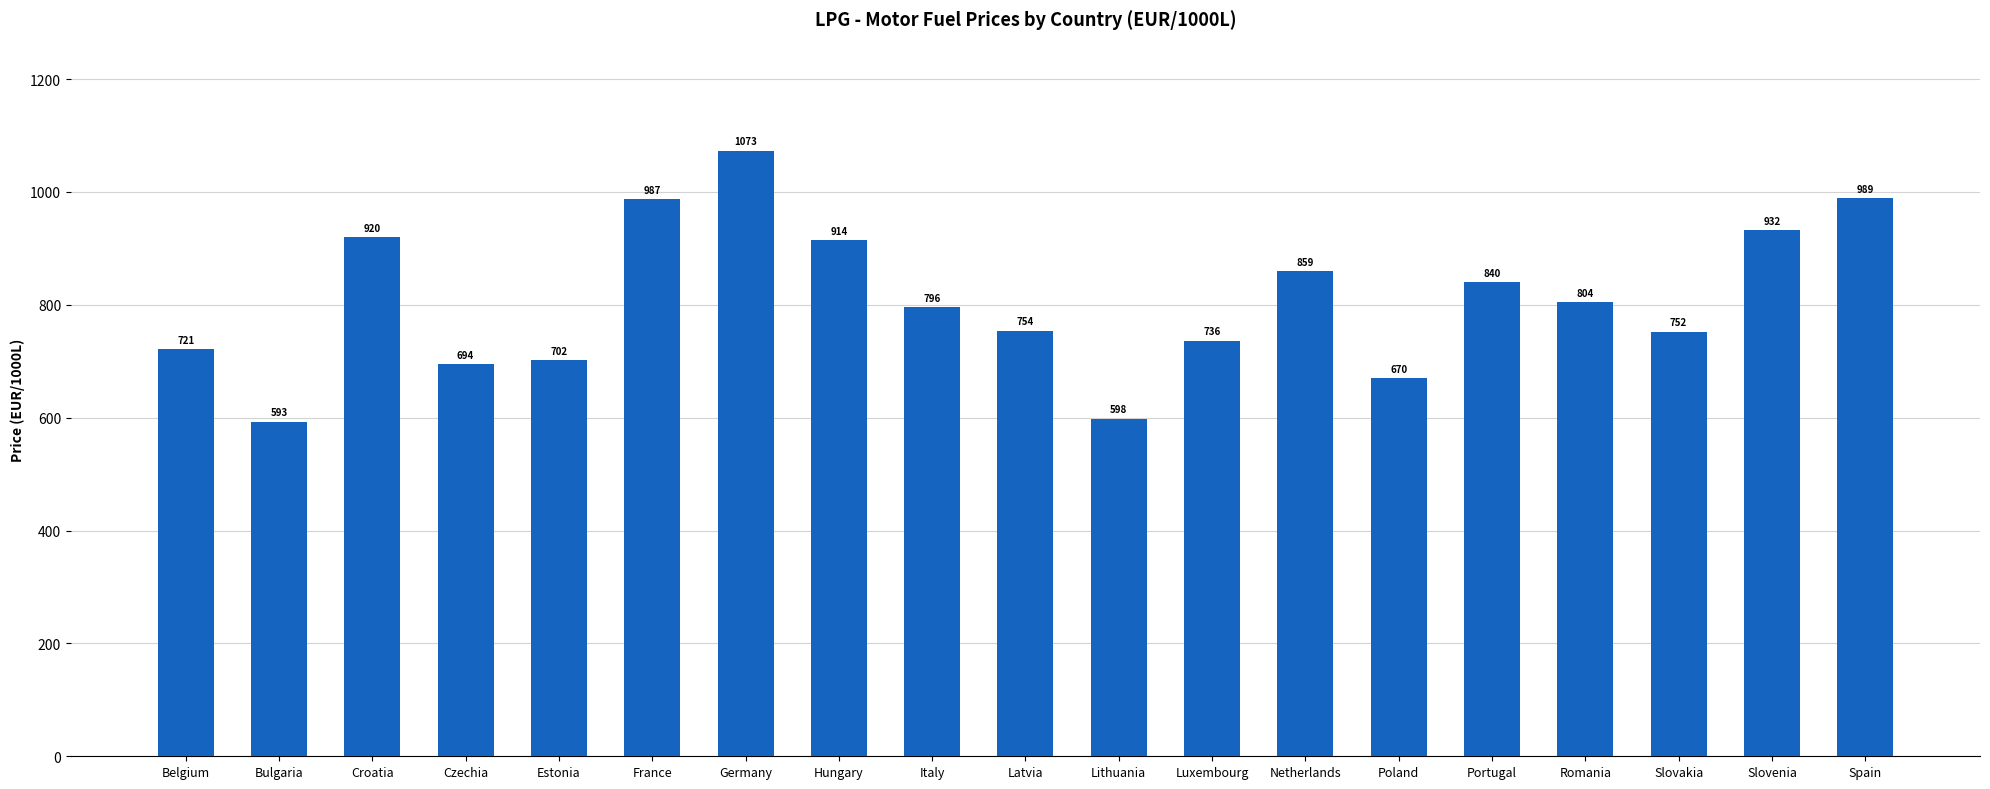

What is the difference between the second highest and minimum values?

395.9